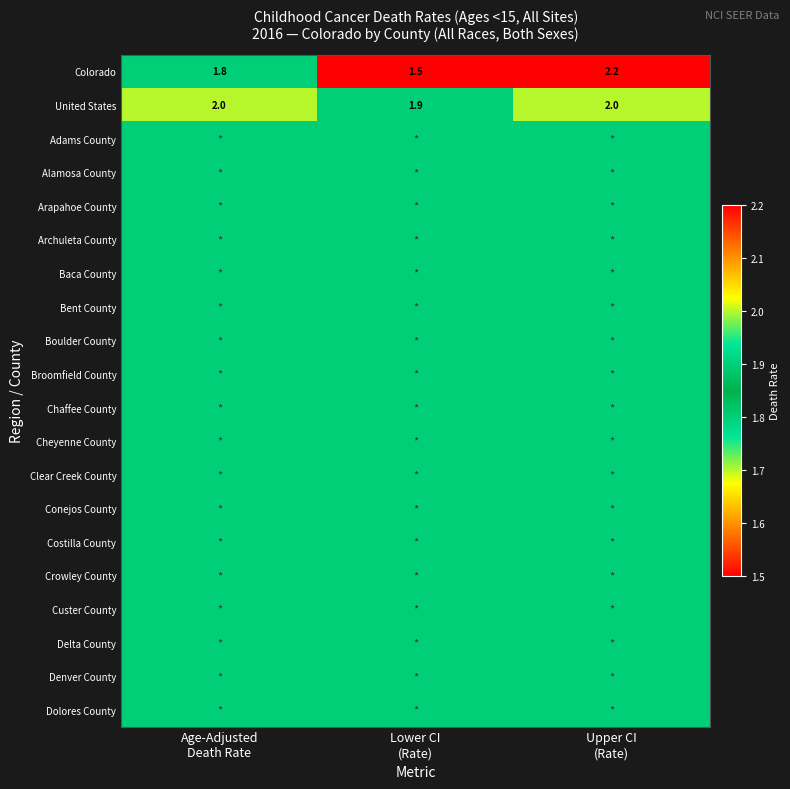

What is the difference between the highest and lowest values at Lower CI
(Rate)?

0.4